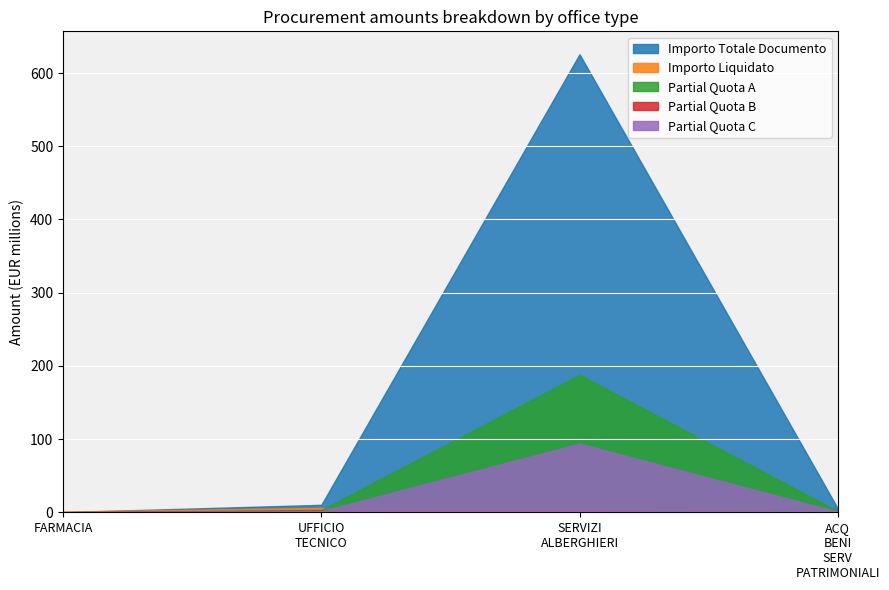

Which series has the widest spread of values?

Importo Totale Documento